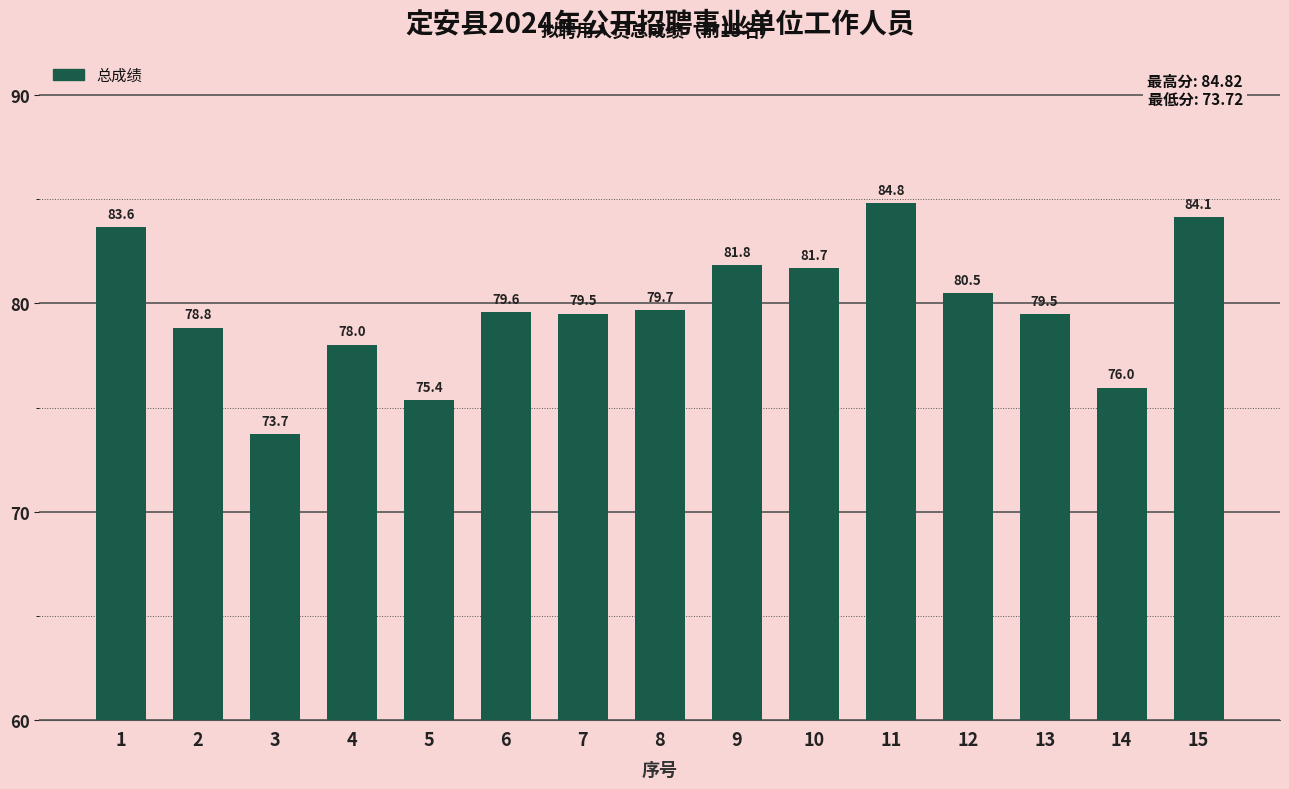

What is the smallest value displayed?

73.7